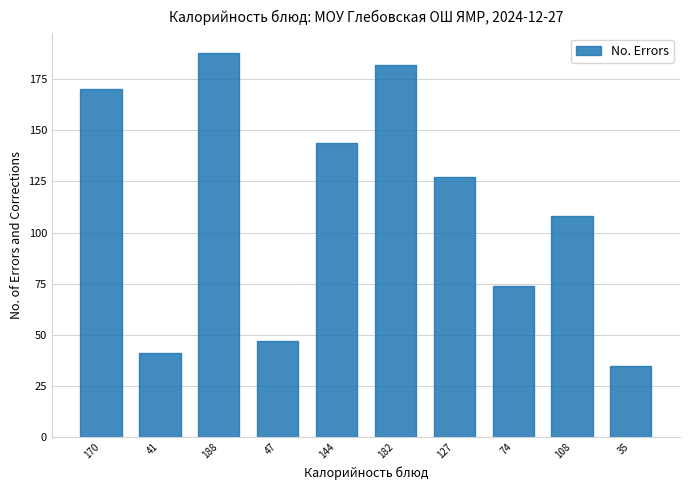

Reading right to left, transcribe all the data shown in this chart.

35	108	74	127	182	144	47	188	41	170